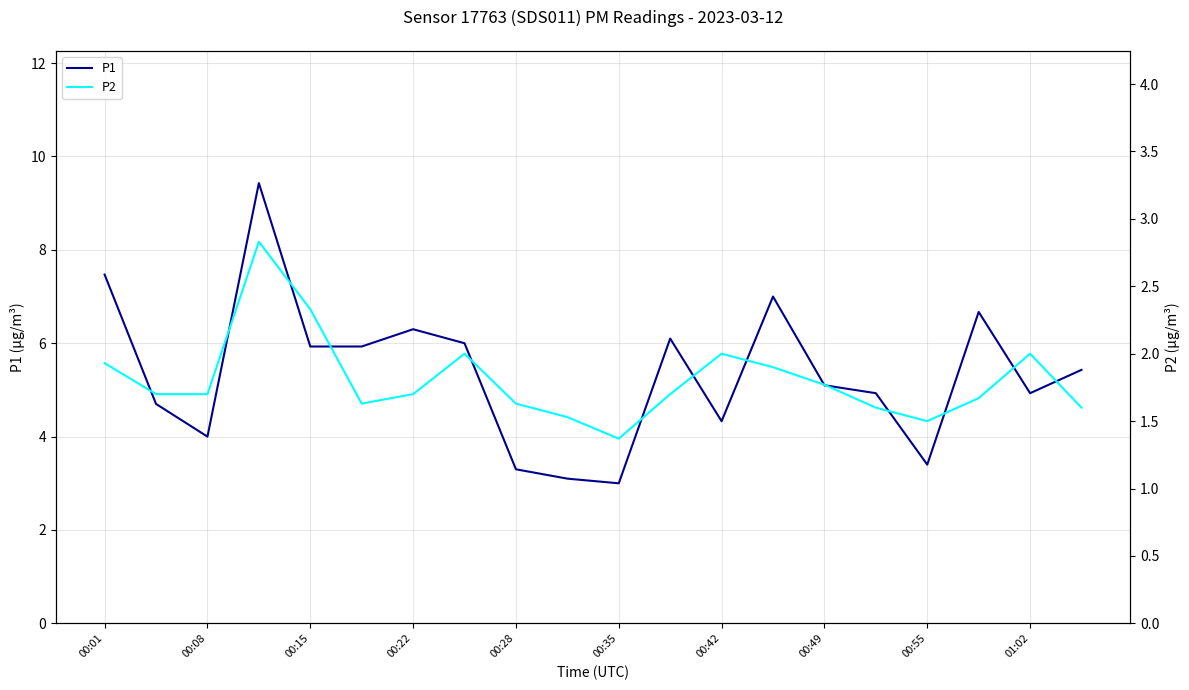

Is the value of P1 at 00:08 greater than the value of P2 at 00:08?

Yes